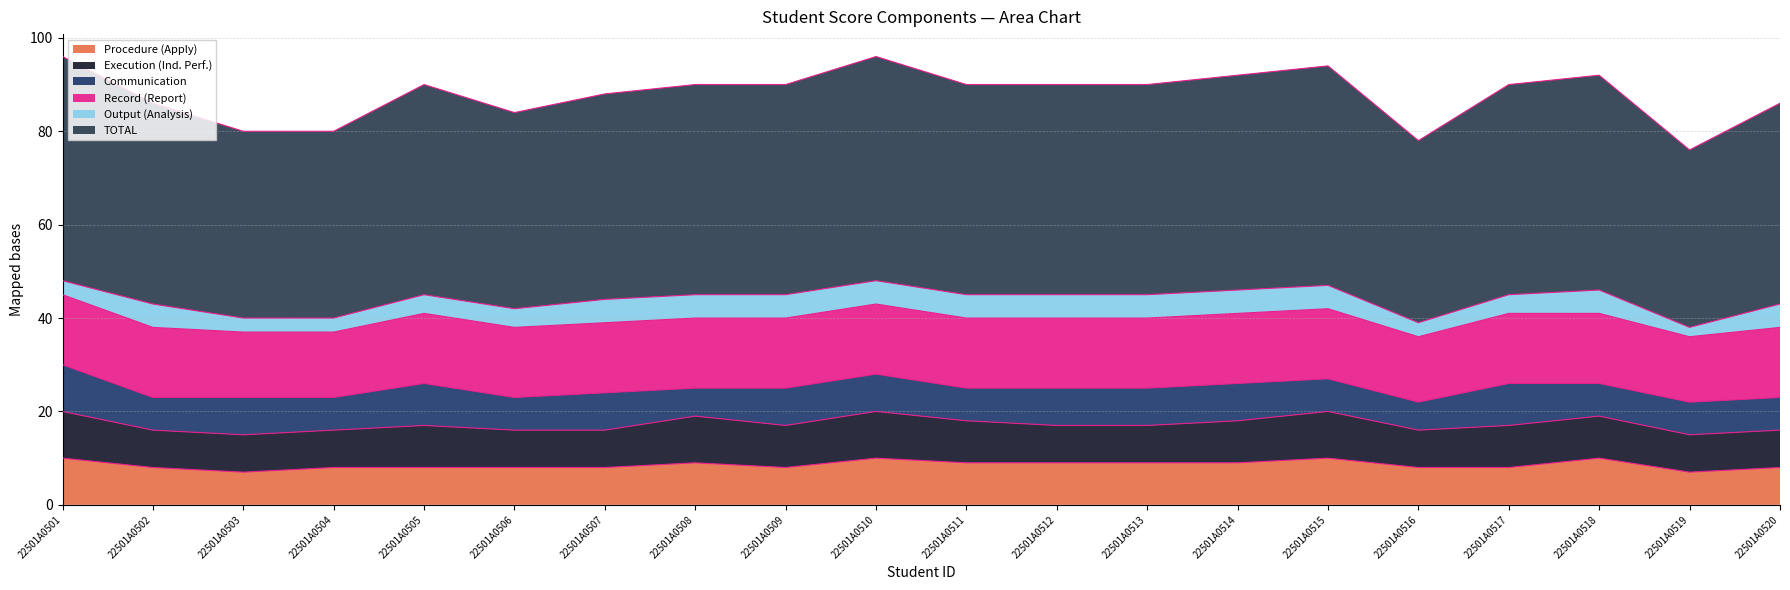

Rank the categories by Procedure (Apply) value from lowest to highest.

22501A0503, 22501A0519, 22501A0502, 22501A0504, 22501A0505, 22501A0506, 22501A0507, 22501A0509, 22501A0516, 22501A0517, 22501A0520, 22501A0508, 22501A0511, 22501A0512, 22501A0513, 22501A0514, 22501A0501, 22501A0510, 22501A0515, 22501A0518